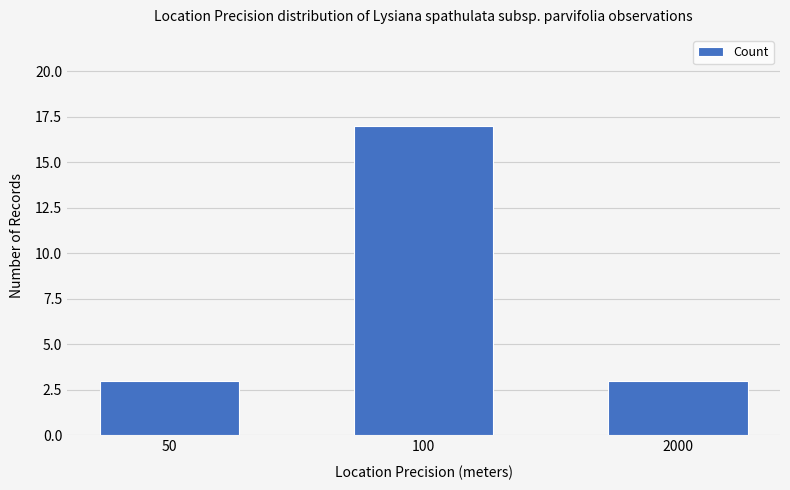

Read the value at 100, to the nearest 5.

15